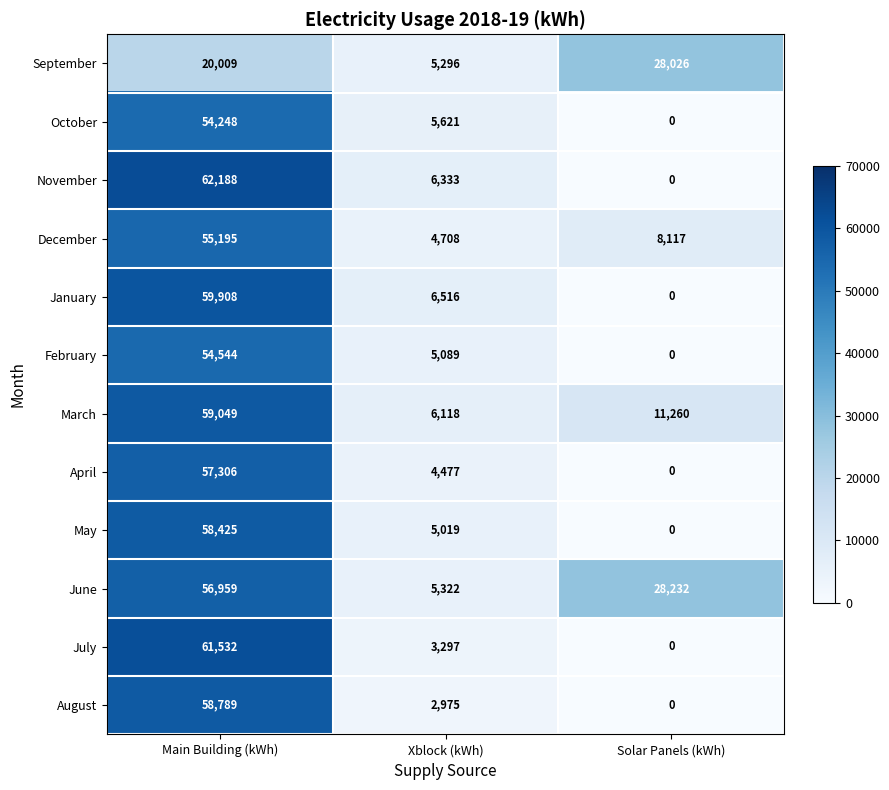

Is the value of June at Main Building (kWh) greater than the value of May at Solar Panels (kWh)?

Yes